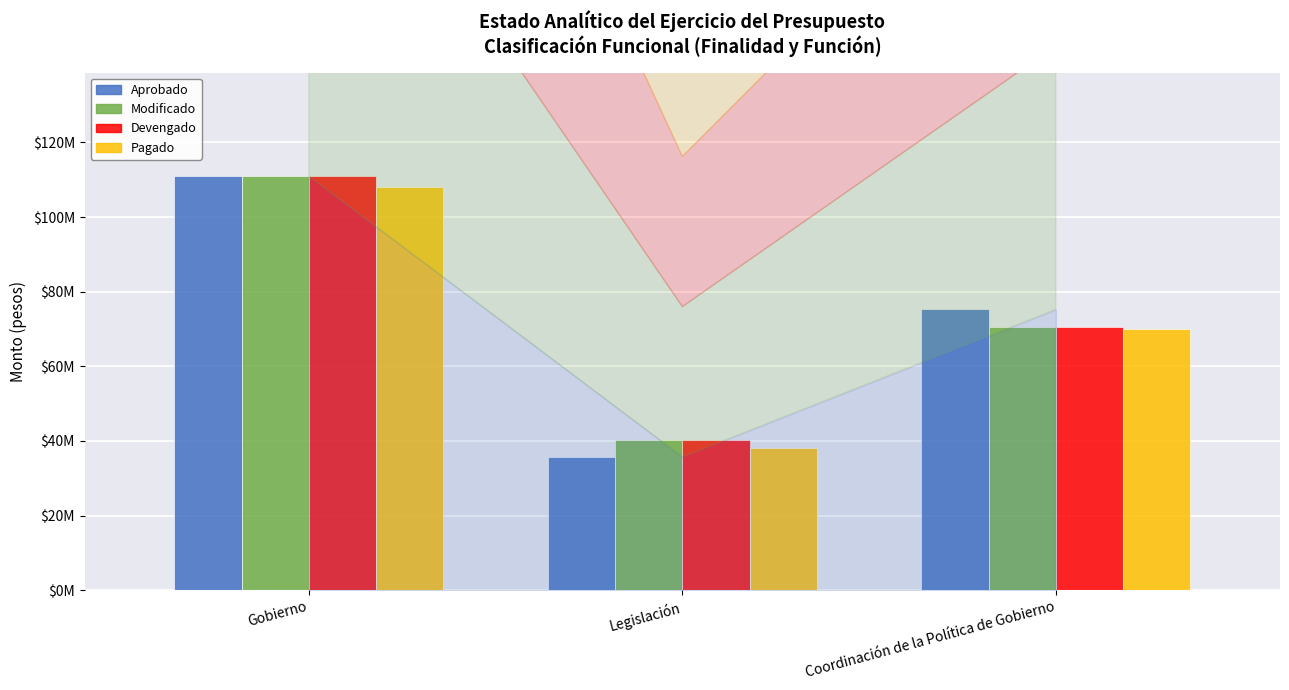

At which category does the chart reach its peak across all series?

Gobierno